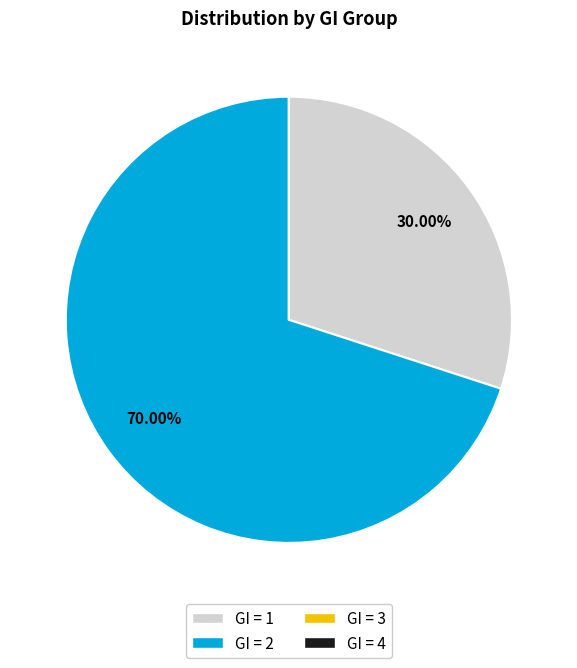

Is there a majority slice in this chart?

Yes